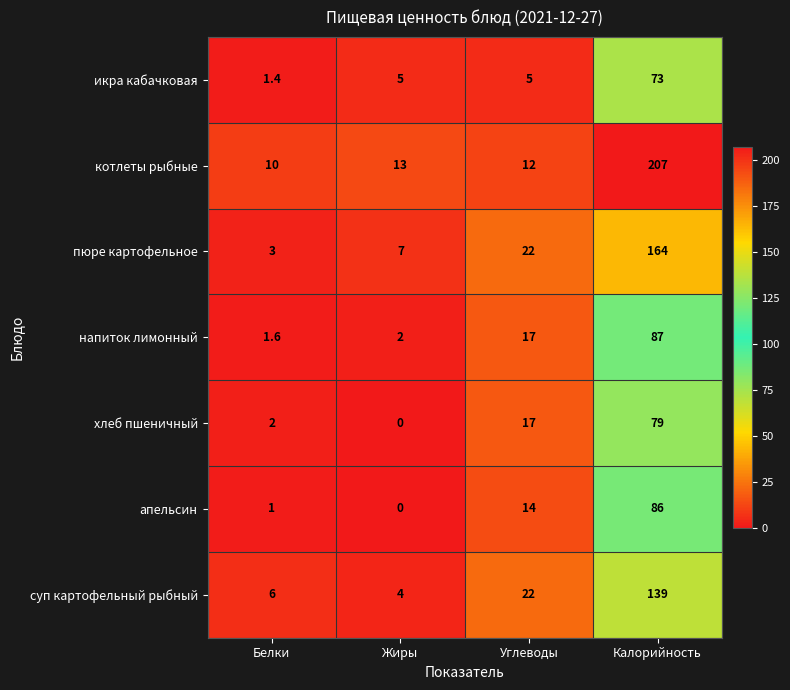

At Калорийность, list the series in order from largest to smallest.

котлеты рыбные, пюре картофельное, суп картофельный рыбный, напиток лимонный, апельсин, хлеб пшеничный, икра кабачковая